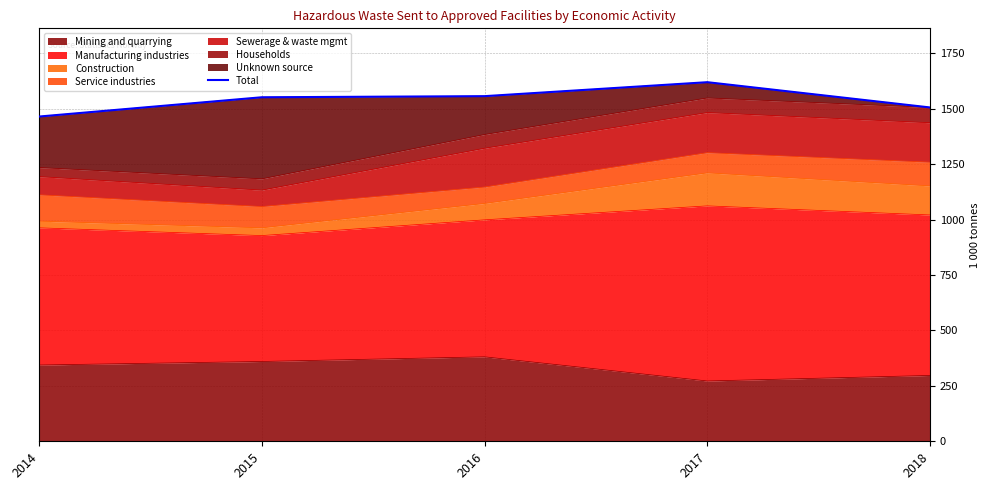

How many values exceed 1552?

2